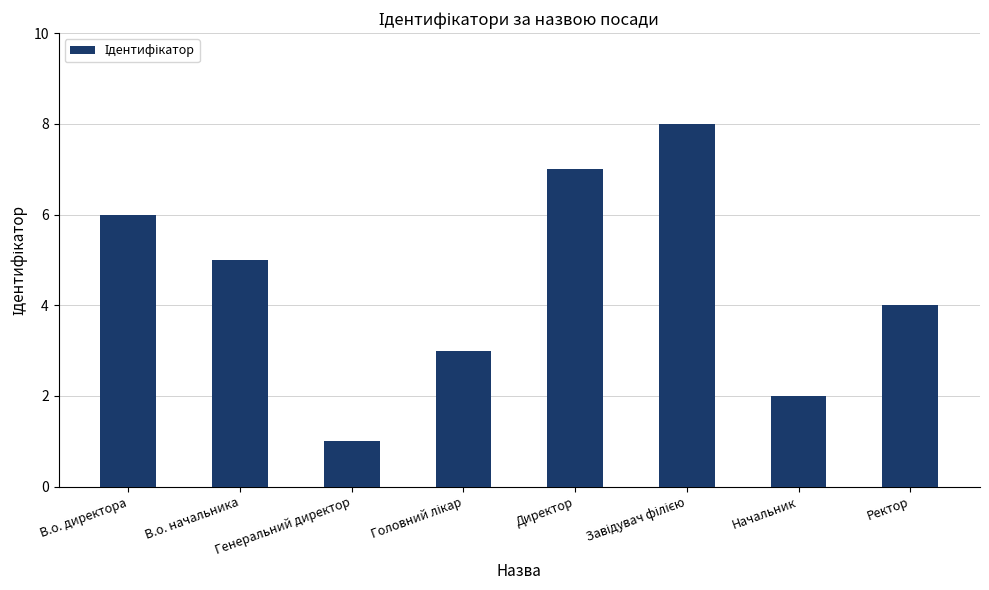

Between Начальник and Ректор, which is larger?

Ректор